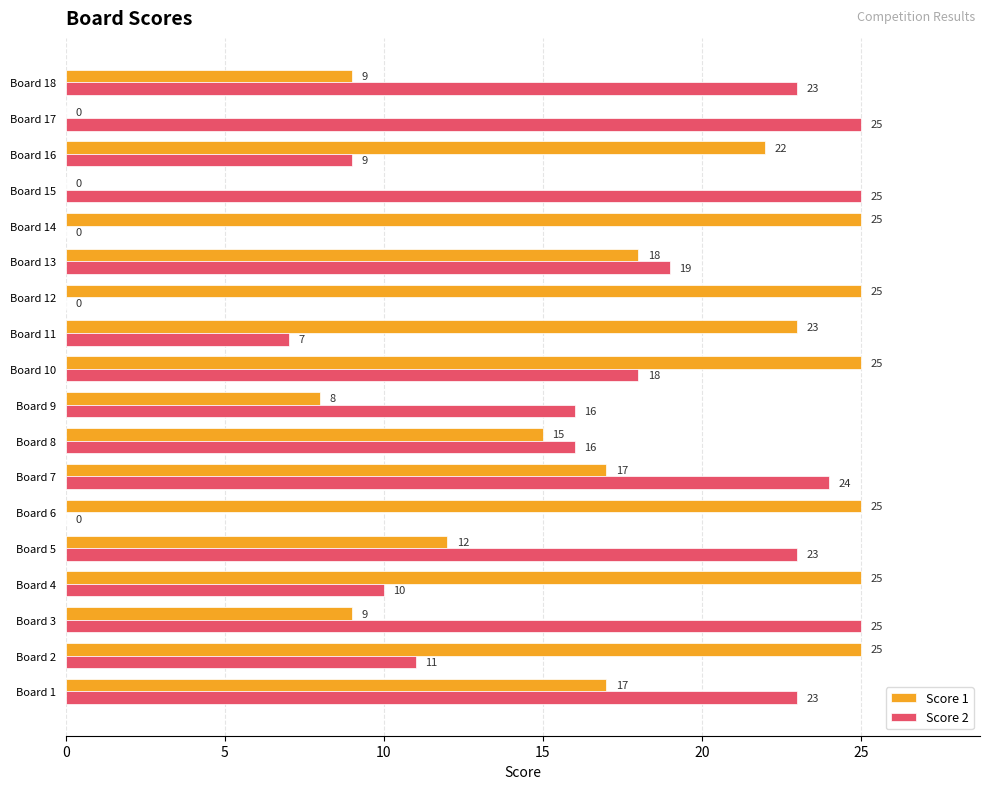

The Score 2 series shows 9 at Board 14. True or false?

False